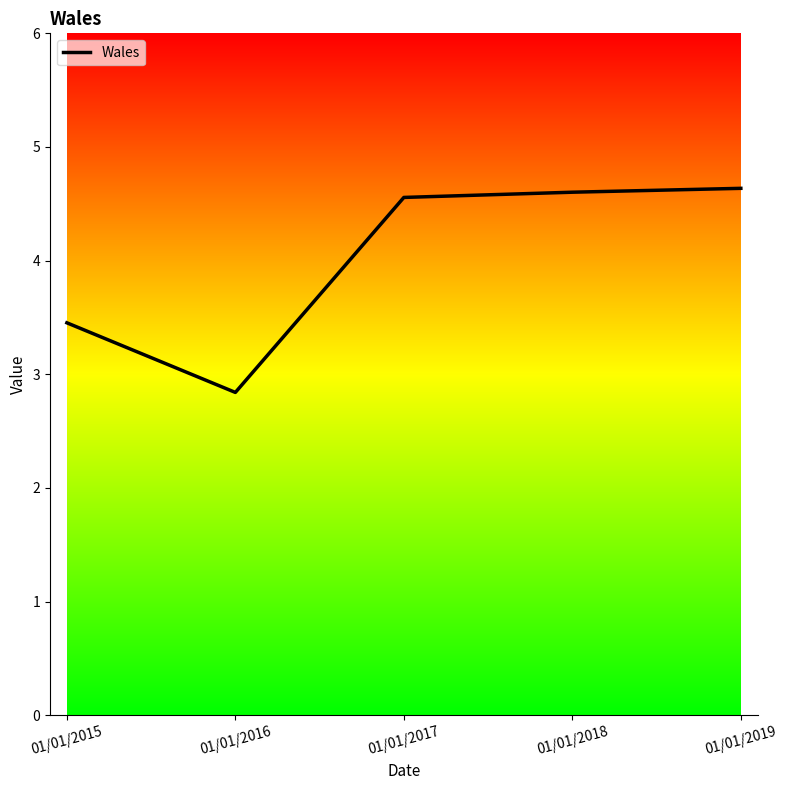

Which label corresponds to the smallest value in the chart?

01/01/2016